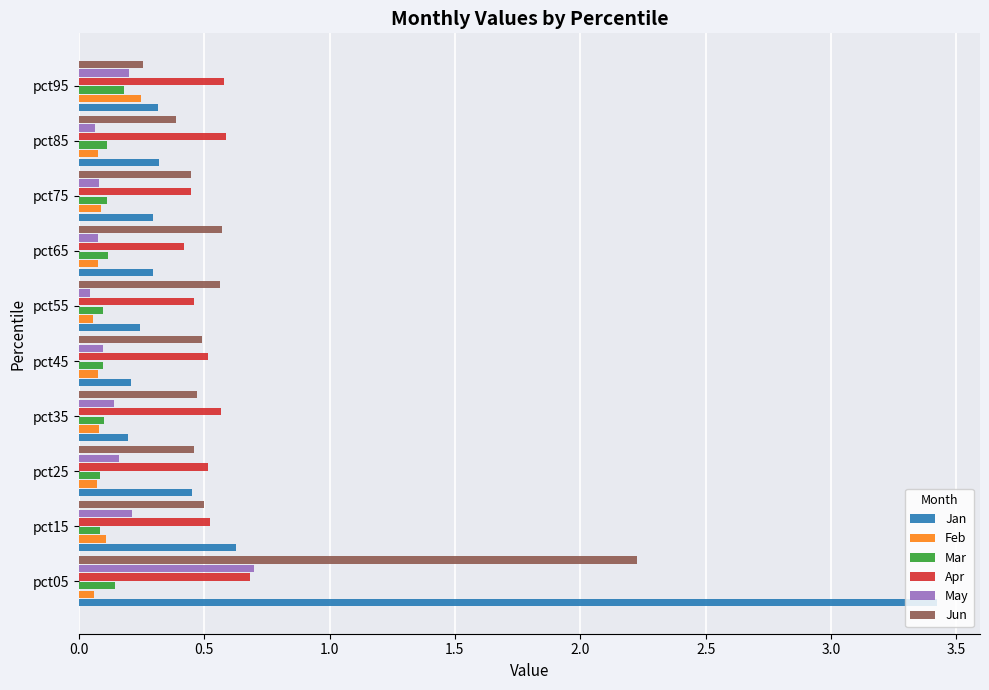

Which series has the largest range (max minus min)?

Jan